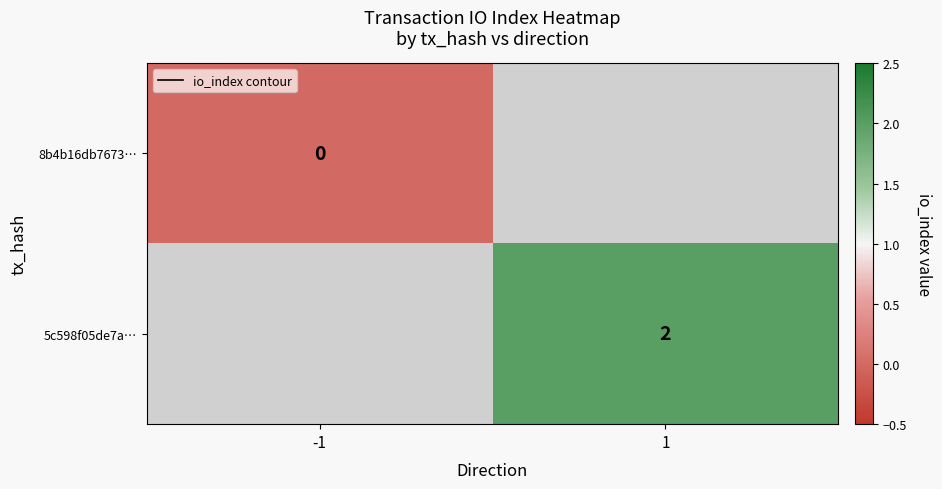

Rank the series by their maximum value, from lowest to highest.

8b4b16db7673…, 5c598f05de7a…